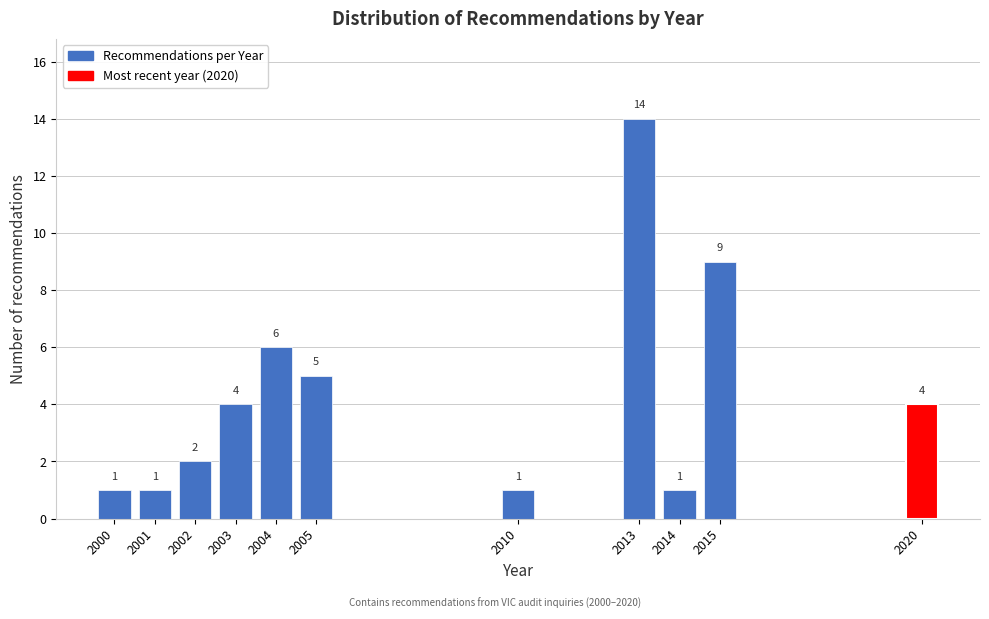

Reading left to right, what are all the values shown in this chart?

1	1	2	4	6	5	1	14	1	9	4